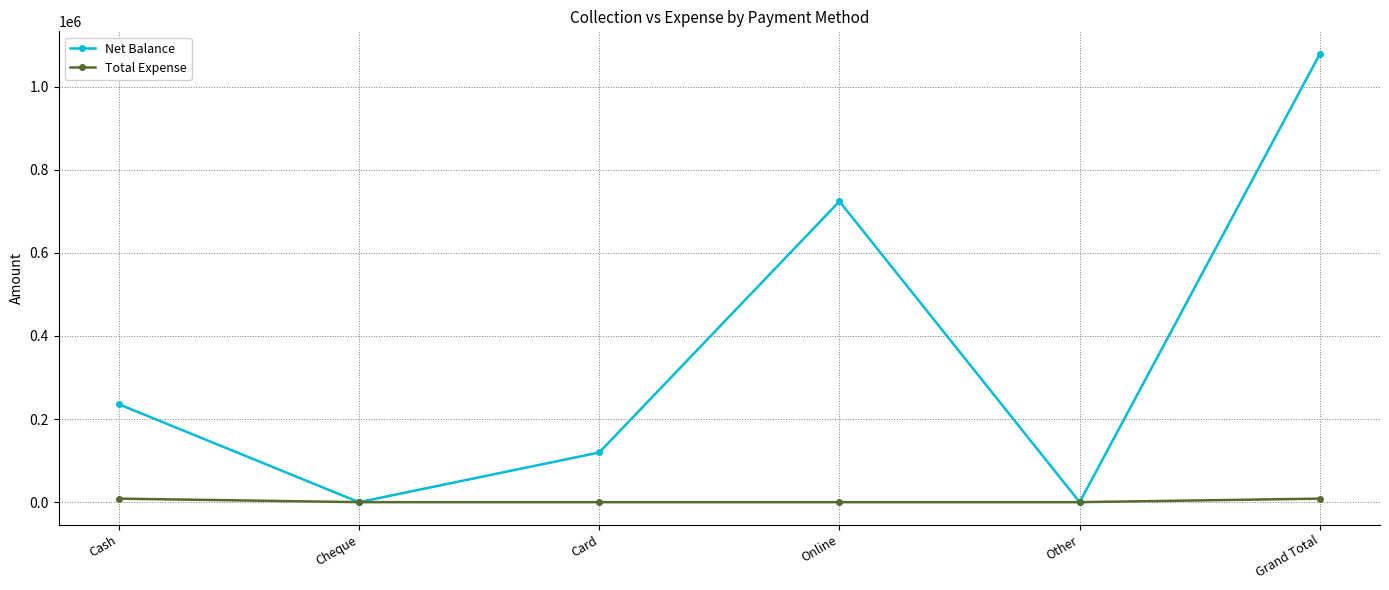

The Total Expense series shows 0 at Online. True or false?

True